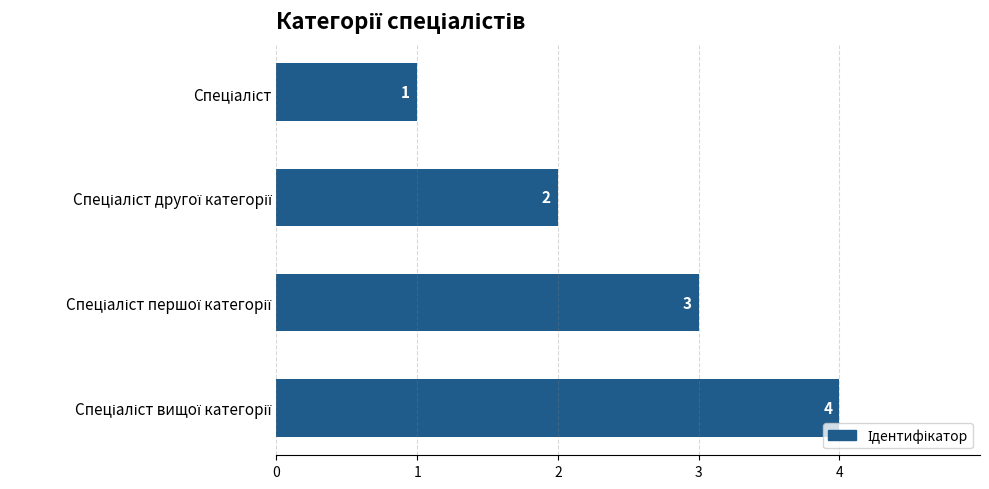

How many values are below 3?

2